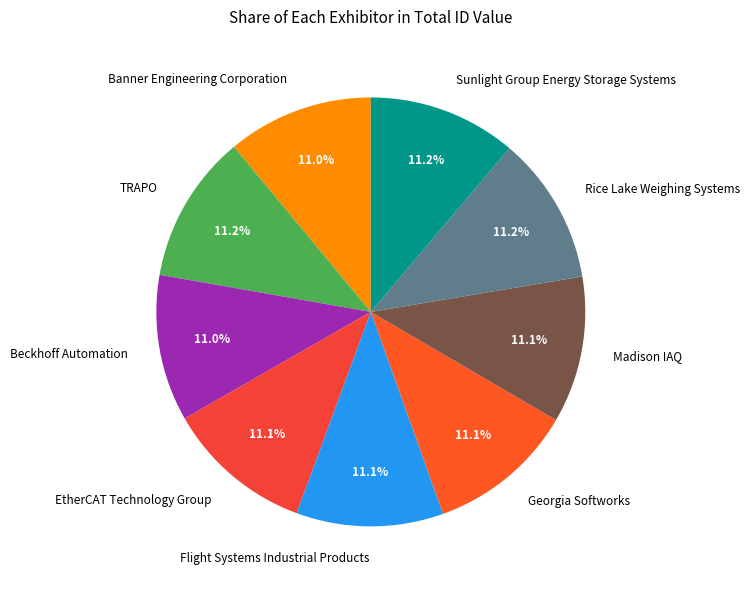

Approximately how many times larger is the value at Beckhoff Automation compared to Banner Engineering Corporation?

1.0